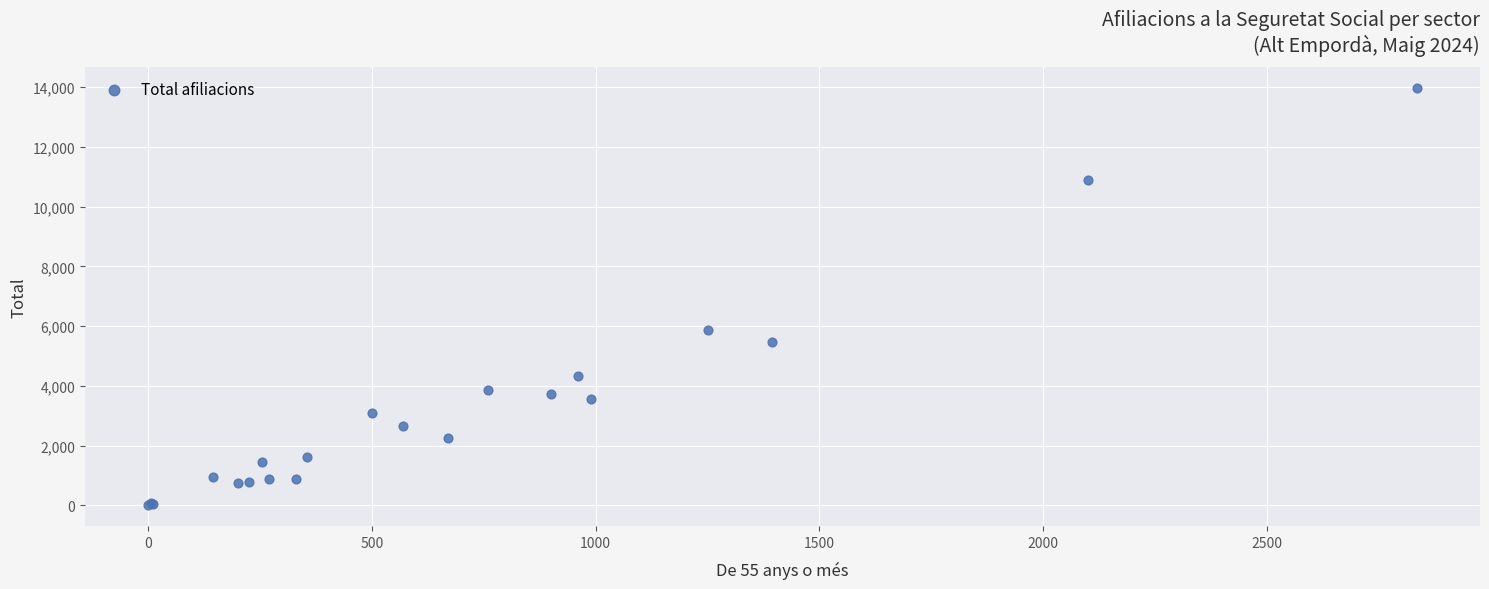

What Y value in the scatter plot is closest to 6985?

5865